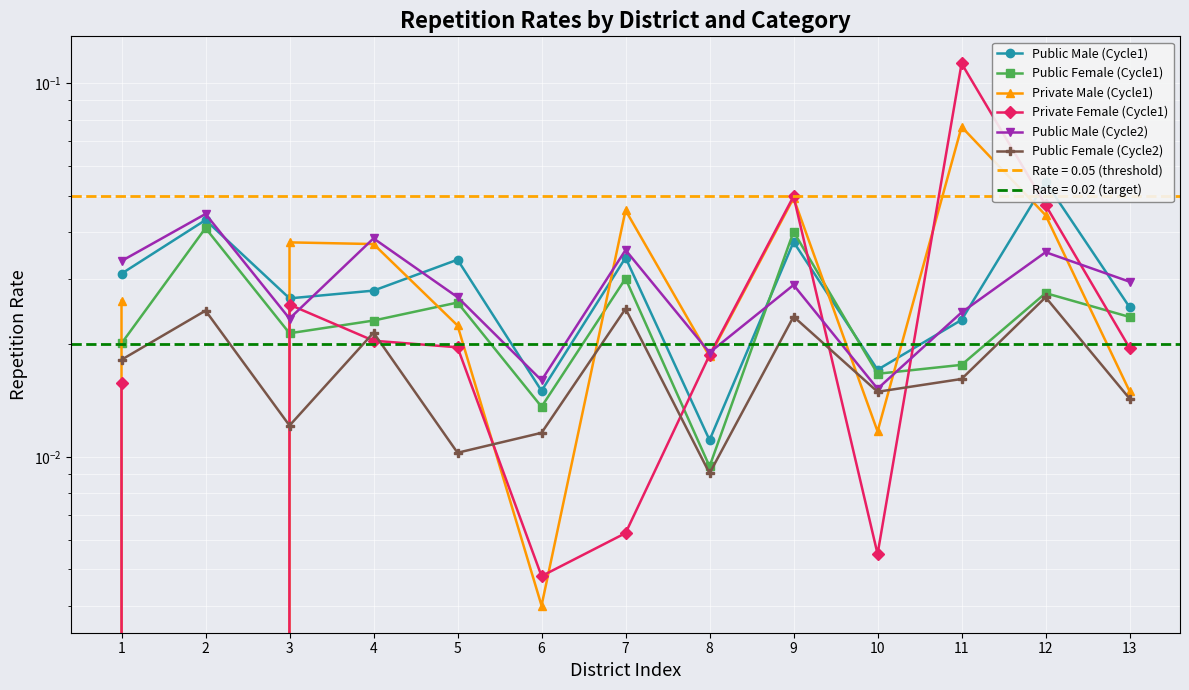

Rank the series at 11 from highest to lowest value.

Private Female (Cycle1), Private Male (Cycle1), Public Male (Cycle2), Public Male (Cycle1), Public Female (Cycle1), Public Female (Cycle2)